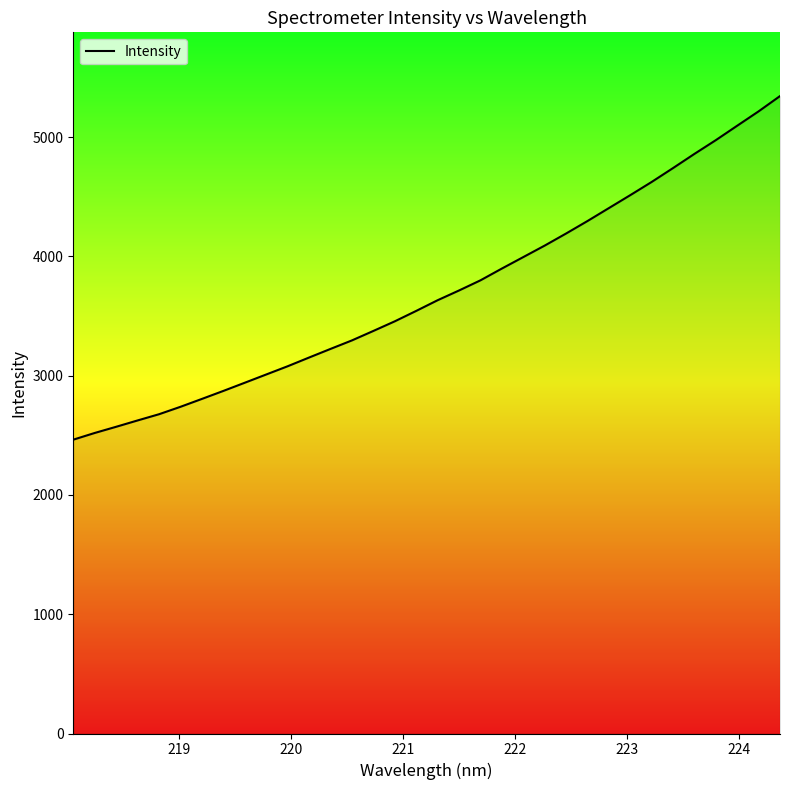

True or false: the data has more than 2 interior local peaks.

False